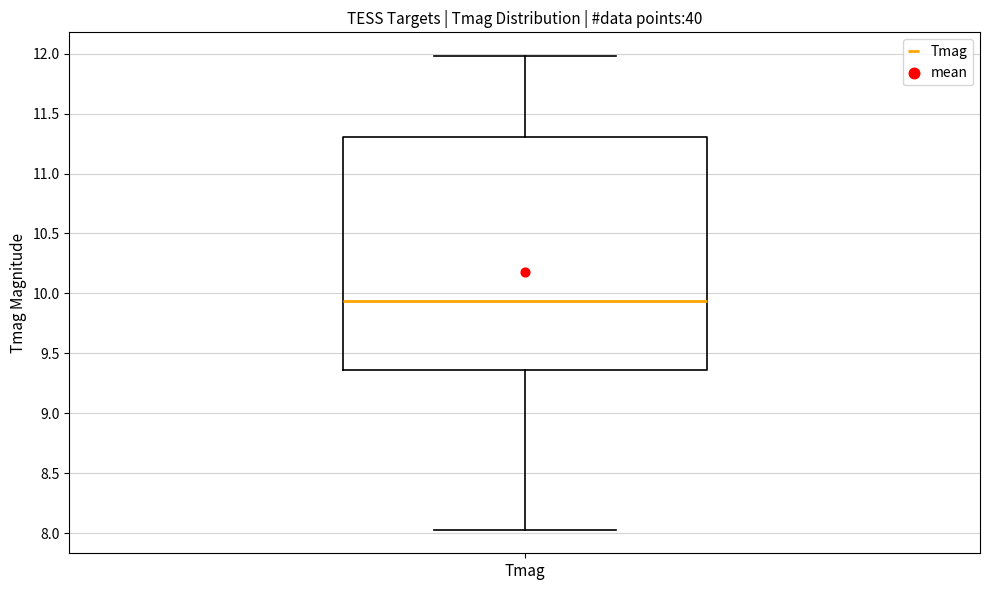

Transcribe this box plot: give where the median line is, the range the box spans, and where the two whiskers end, as read against the y-axis. The values are not printed on the chart, so give them approximately, as read against the axis.

median 9.95, box 9.35 to 11.30, whiskers 8.05 to 12.00